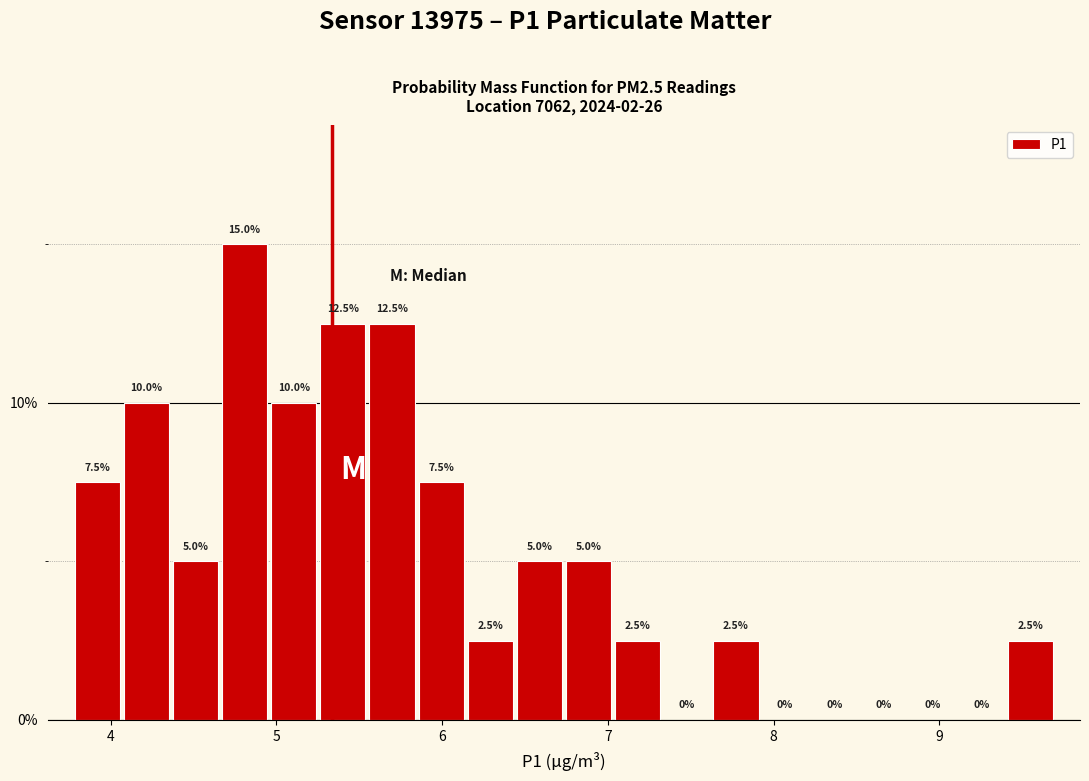

Around what value on the x-axis is the tallest bar? Give the approximate position of its centre, as read against the axis.

4.8